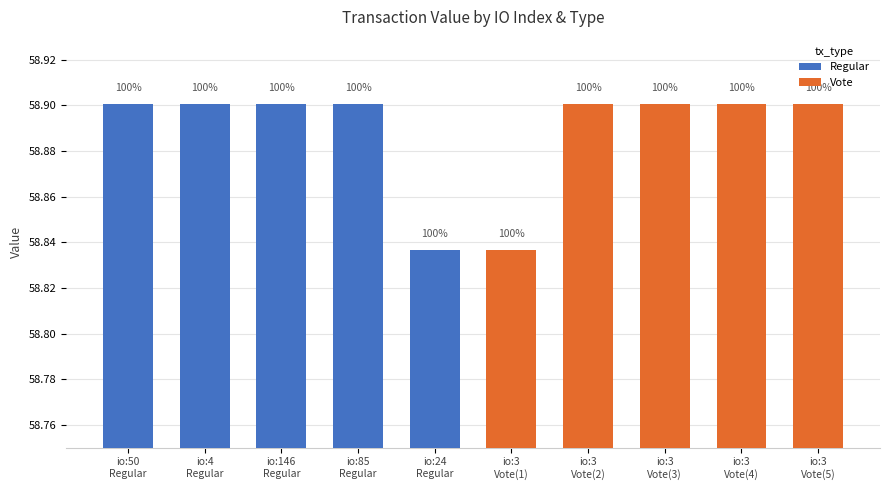

Which has a higher value, io:50
Regular or io:24
Regular?

io:50
Regular